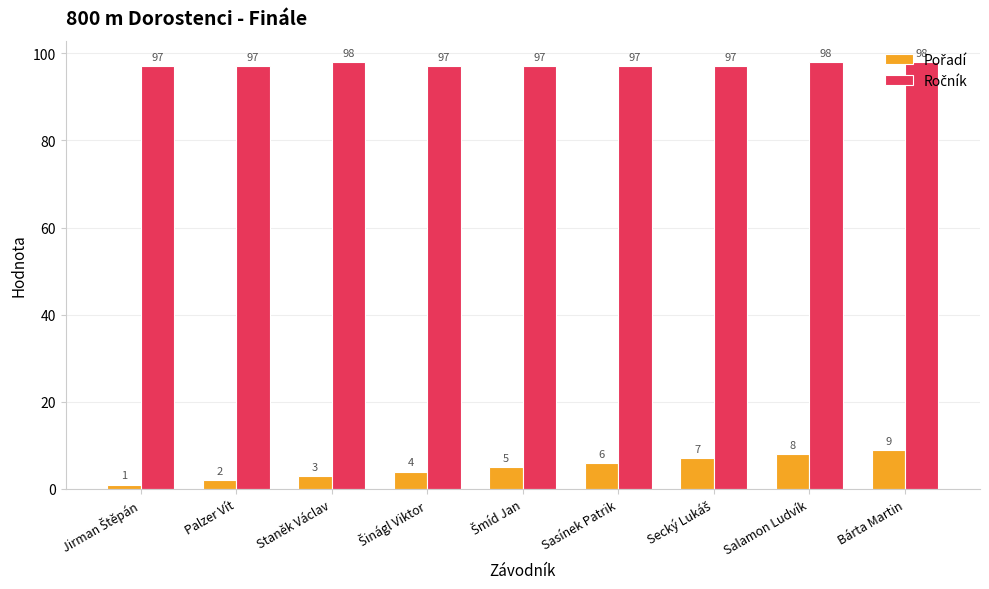

At how many categories does at least one series exceed 40?

9